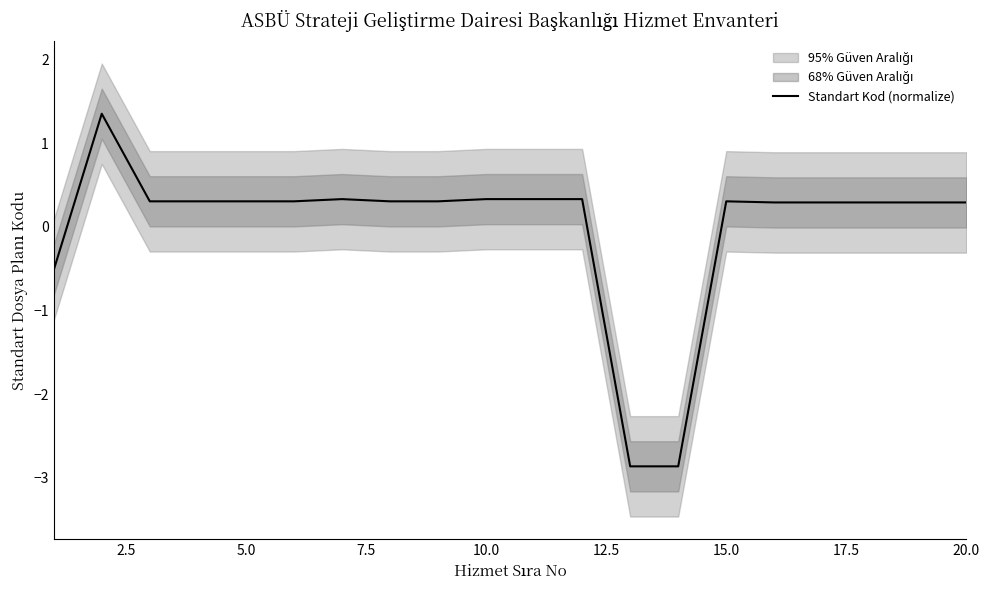

The value of Standart Kod (normalize) at 20.0 is 0.3. True or false?

True